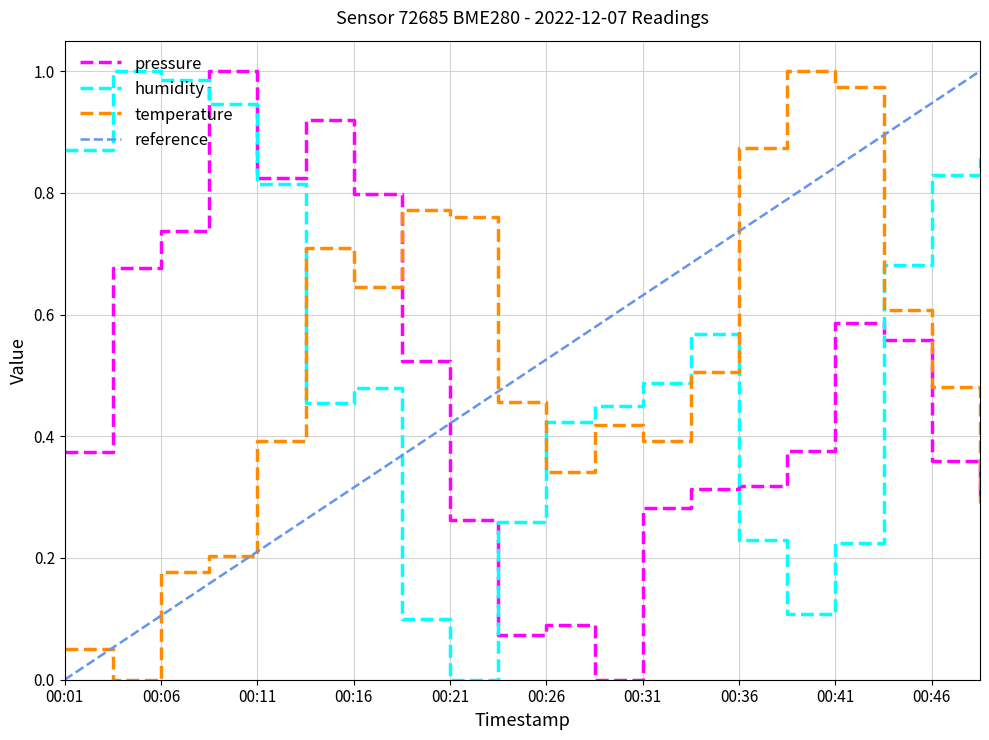

How many times do temperature and pressure cross each other?

2